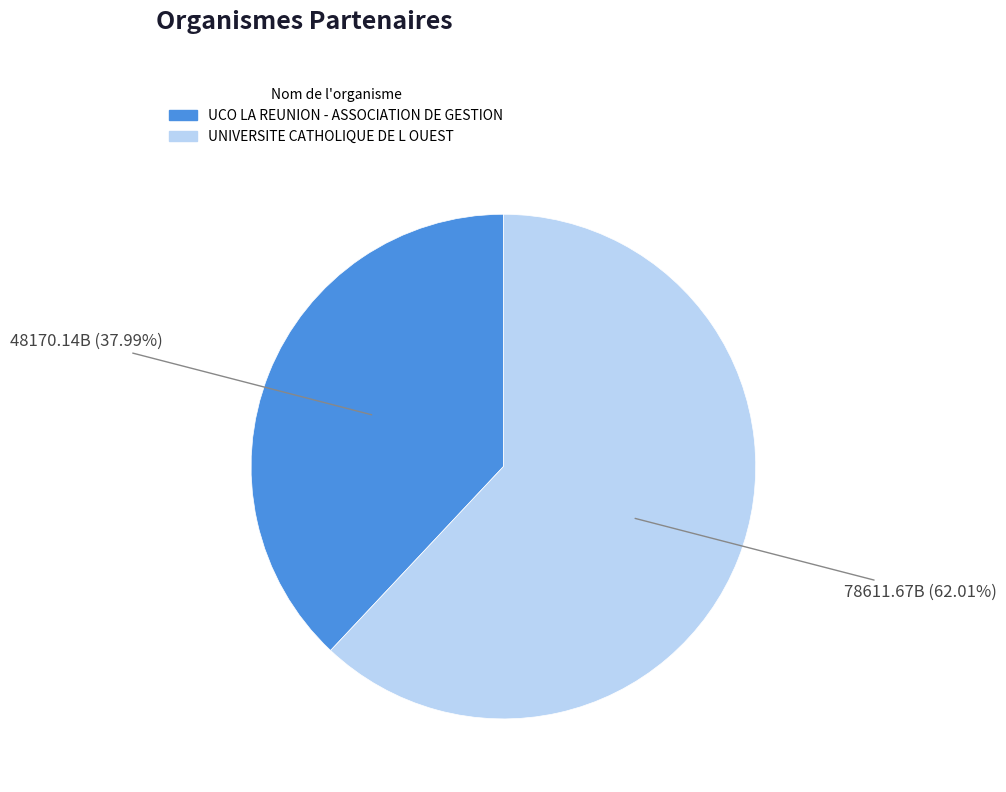

Combined, do UNIVERSITE CATHOLIQUE DE L OUEST and UCO LA REUNION - ASSOCIATION DE GESTION account for over 50%?

Yes